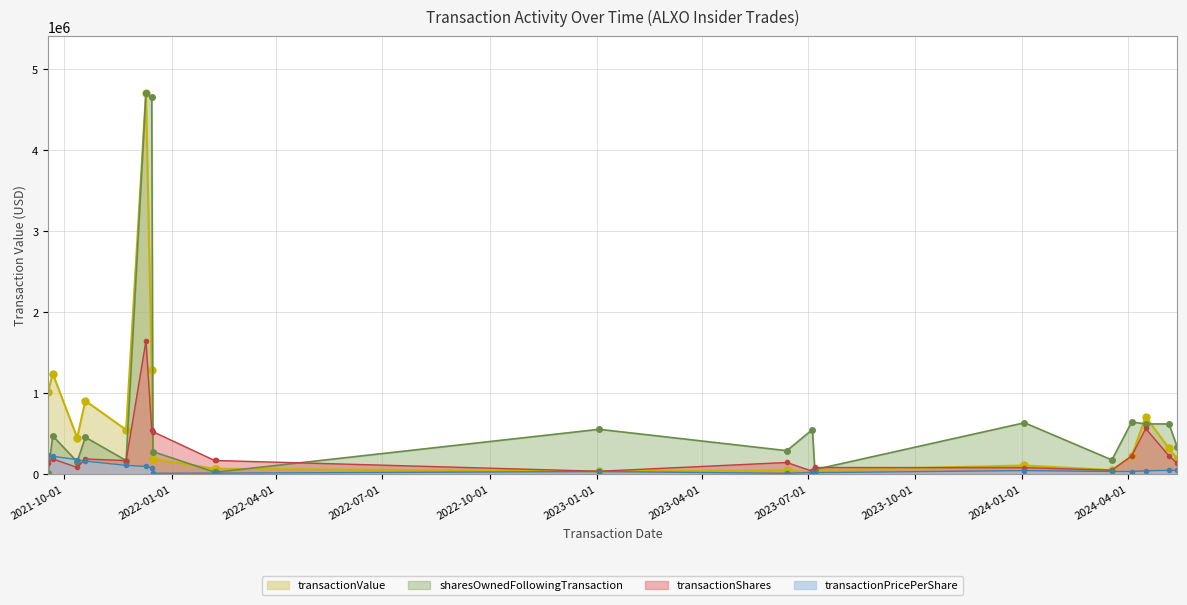

How many lines are shown in the chart?

4